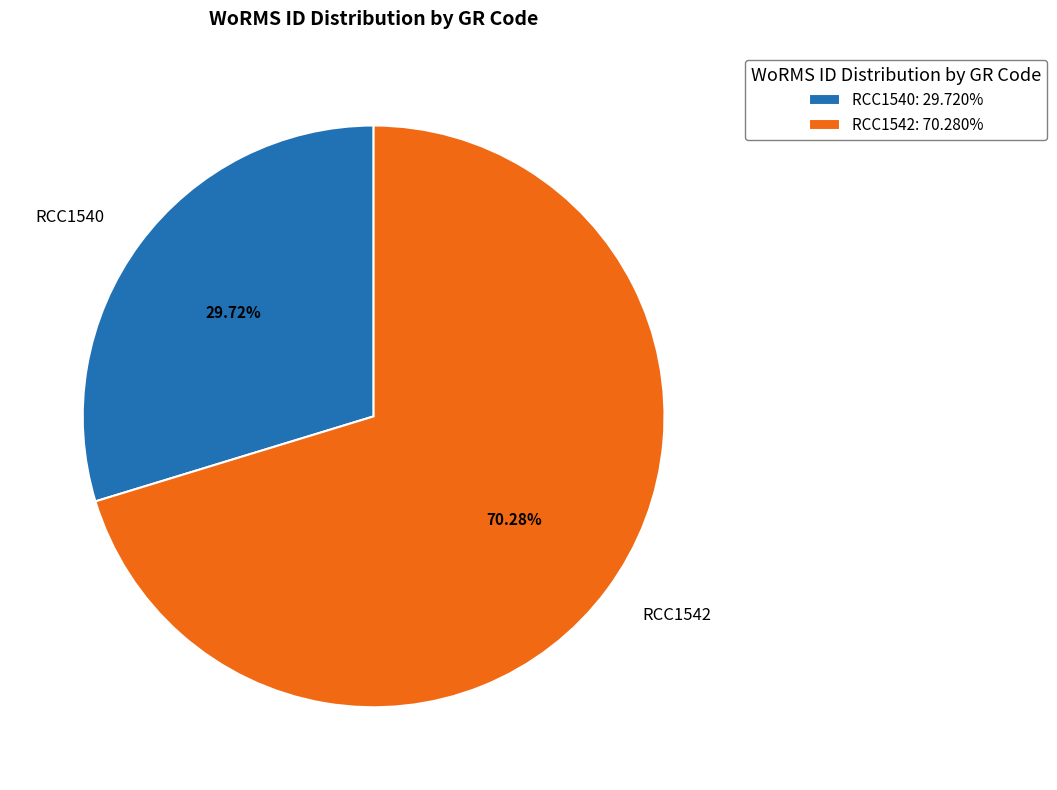

To the nearest percent, what is the average slice percentage?

50%